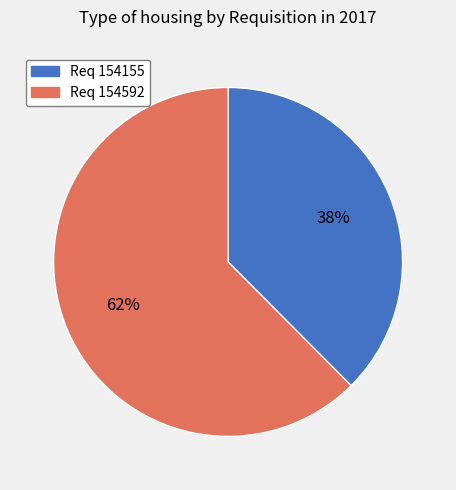

Does any single category account for the majority?

Yes